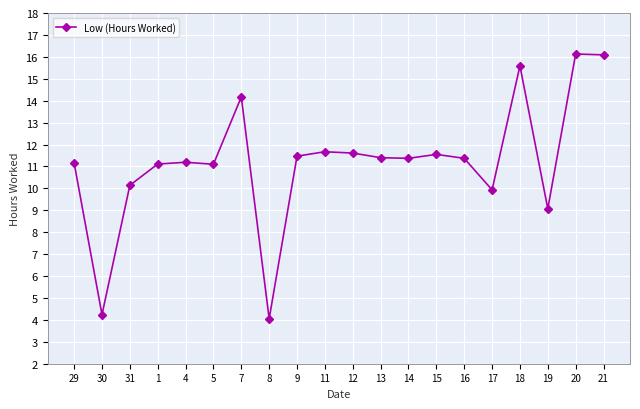

Is this an area chart (filled region under the line)?

No